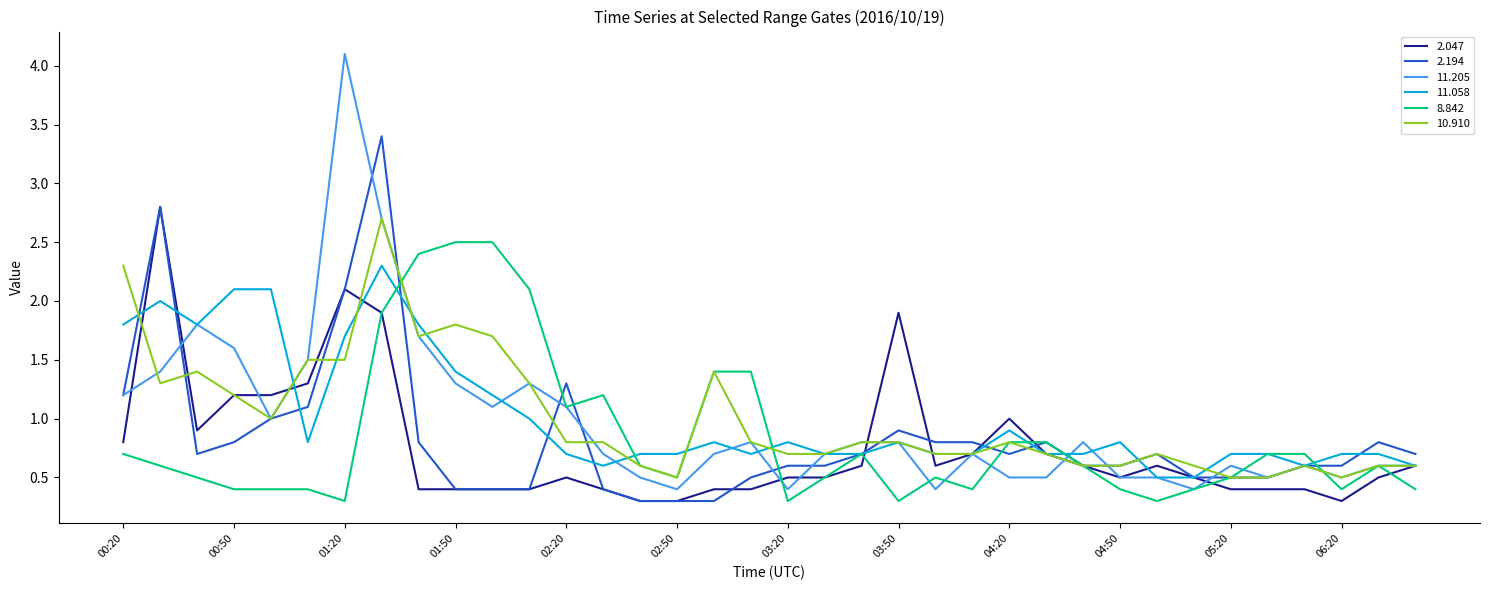

What is the highest value of the 2.194 series?

3.4